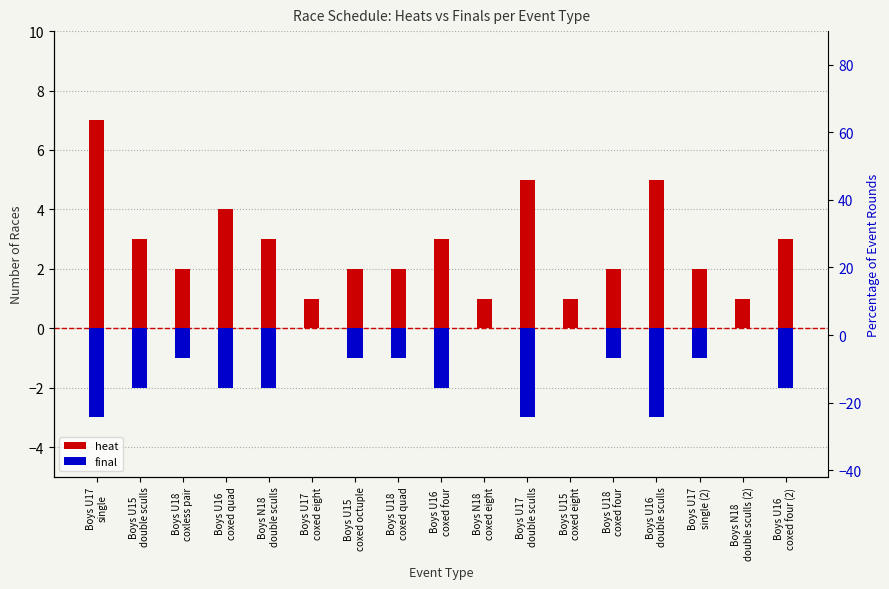

Rank the series by their average value, from lowest to highest.

final, heat